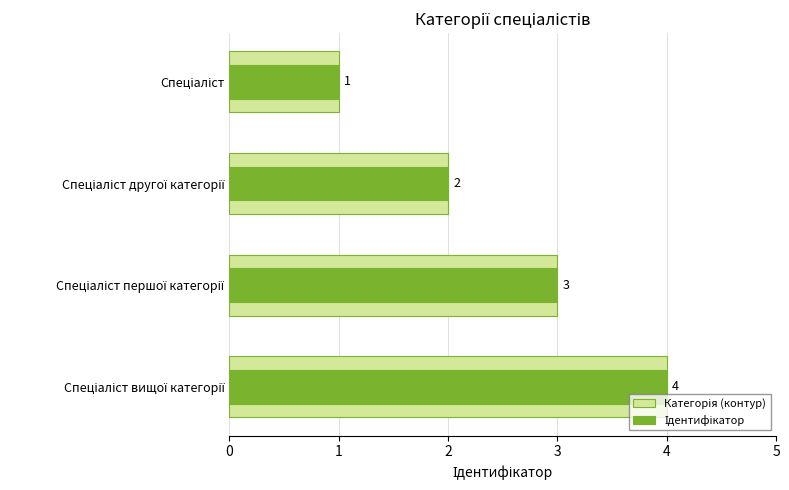

What is the value of the Категорія (контур) bar at the 1st from the left?

1